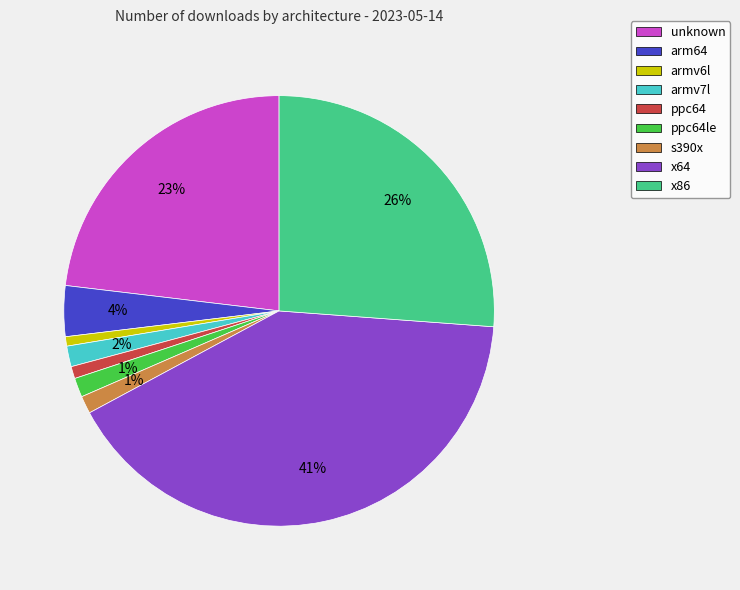

Combined, do armv7l and x64 account for over 50%?

No